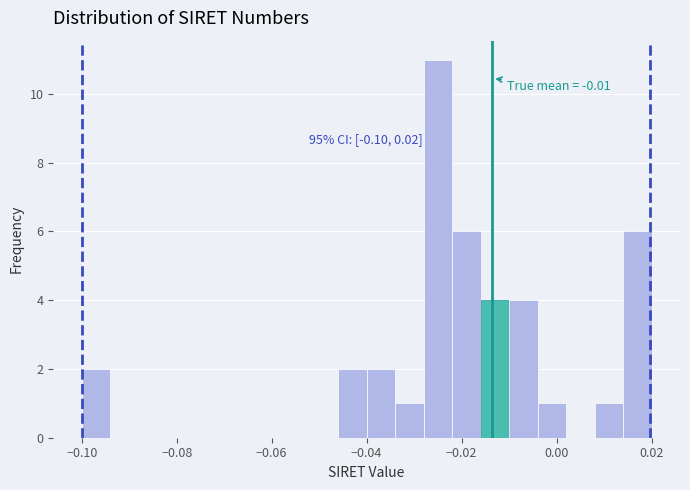

Read against the x-axis, roughly where is the centre of the tallest bar?

-0.024